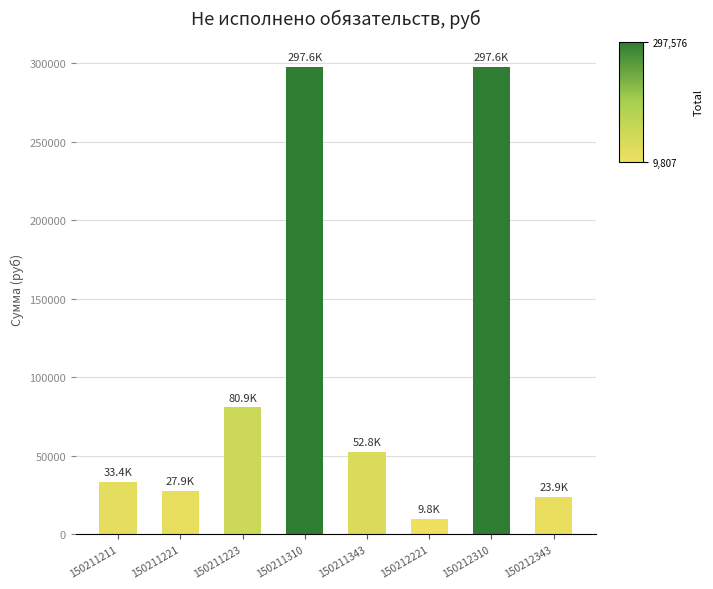

Approximately how many times larger is the value at 150212221 compared to 150211223?

0.1